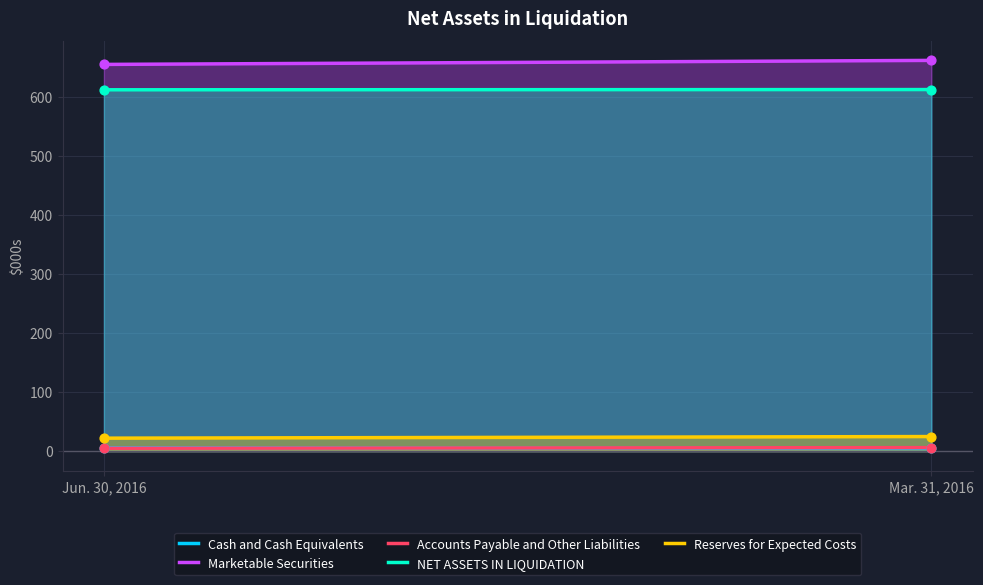

What are all the series names shown in the legend?

Cash and Cash Equivalents, Marketable Securities, Accounts Payable and Other Liabilities, NET ASSETS IN LIQUIDATION, Reserves for Expected Costs